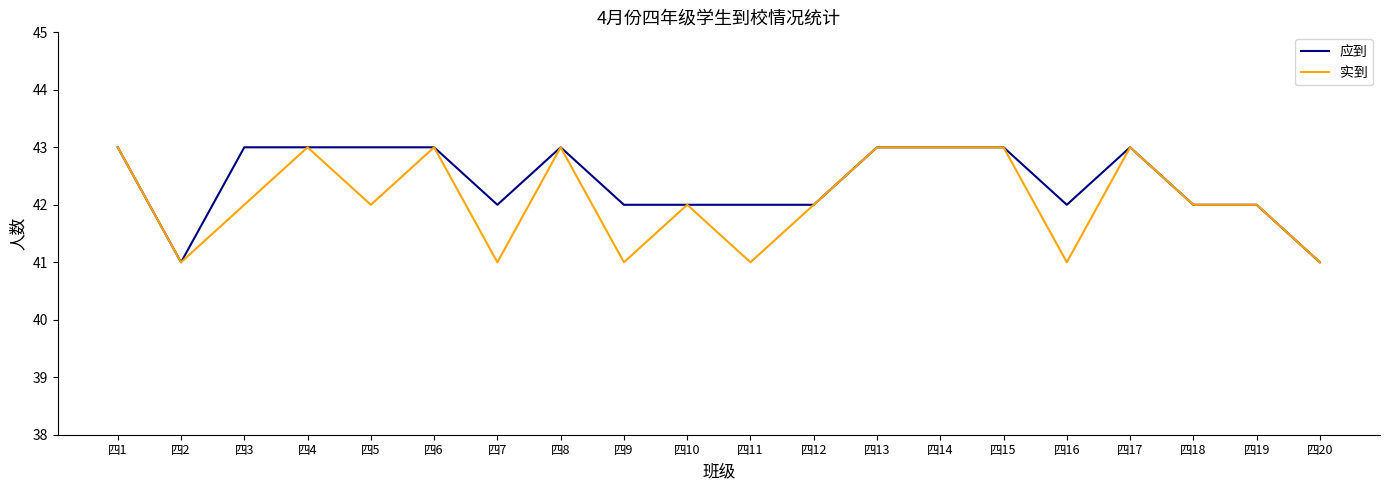

Where does the 实到 series first go above 42?

四1